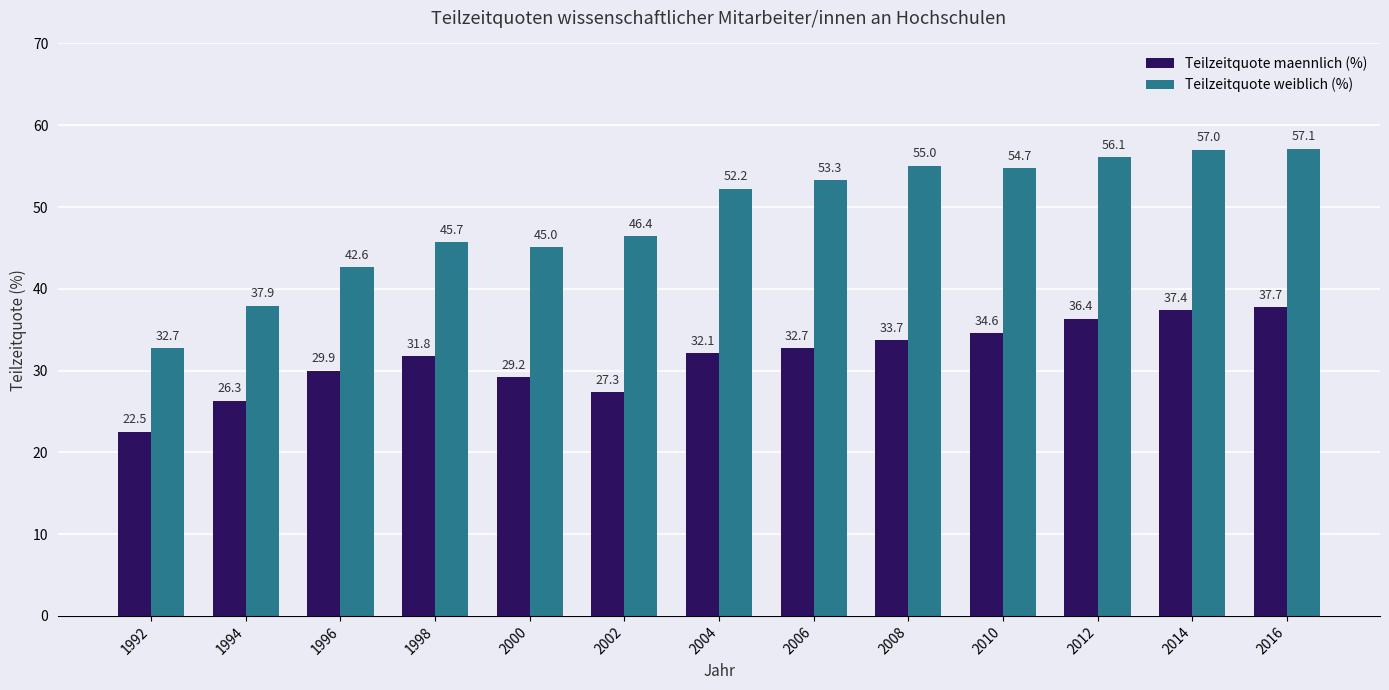

What is the difference between the maximum and minimum values in the Teilzeitquote weiblich (%) series?

24.4